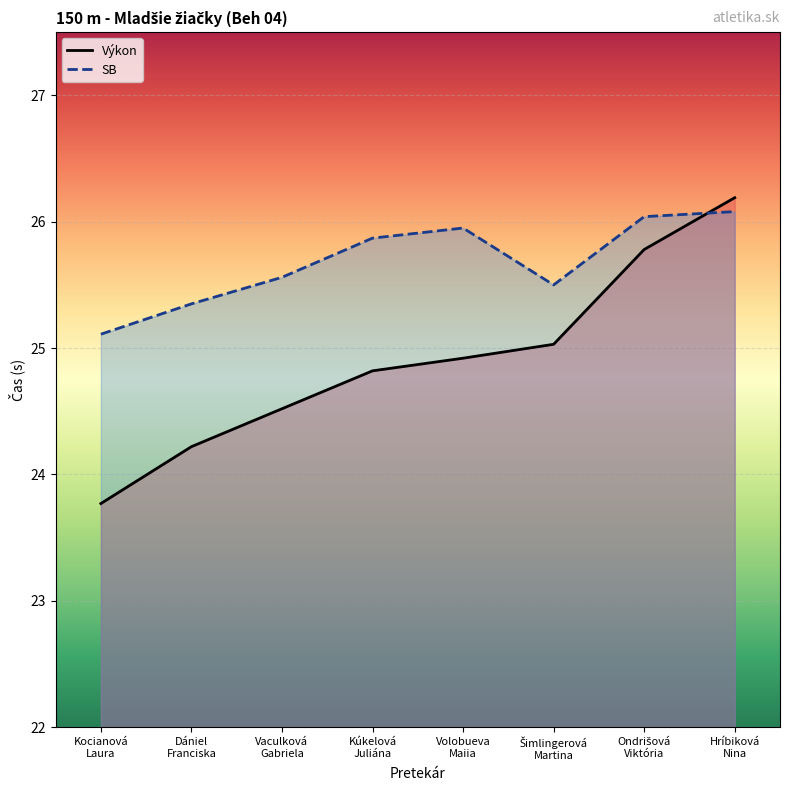

After their last crossing, which series has the higher values: Výkon or SB?

Výkon